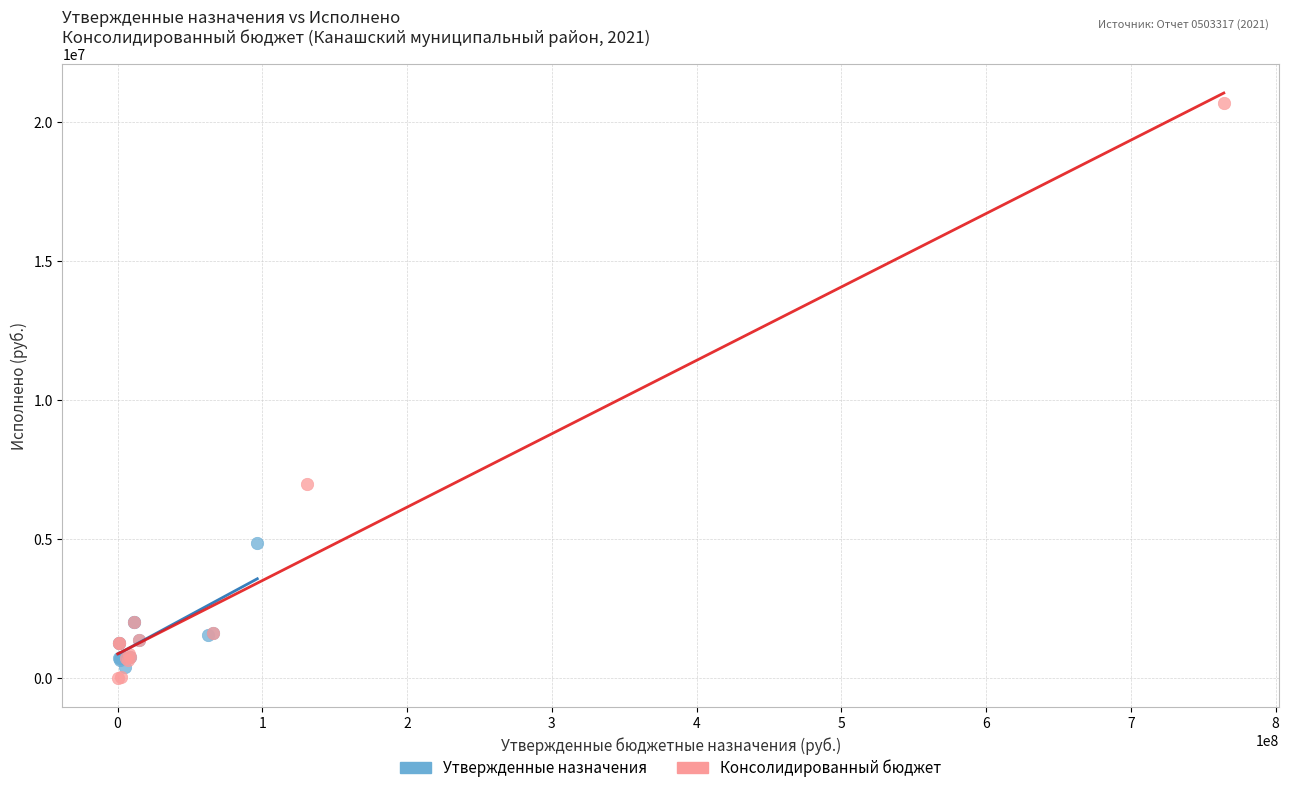

Which series has the largest Y range (max minus min)?

Консолидированный бюджет